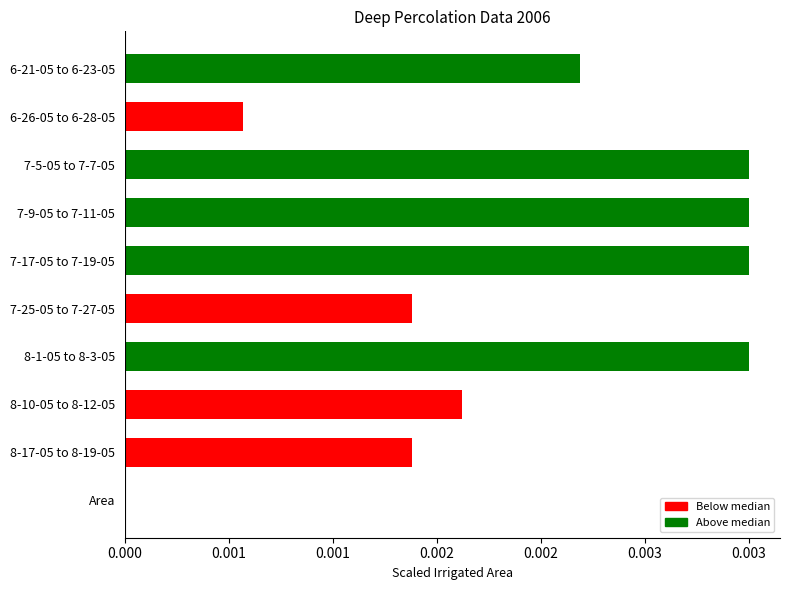

Are the bars horizontal?

Yes